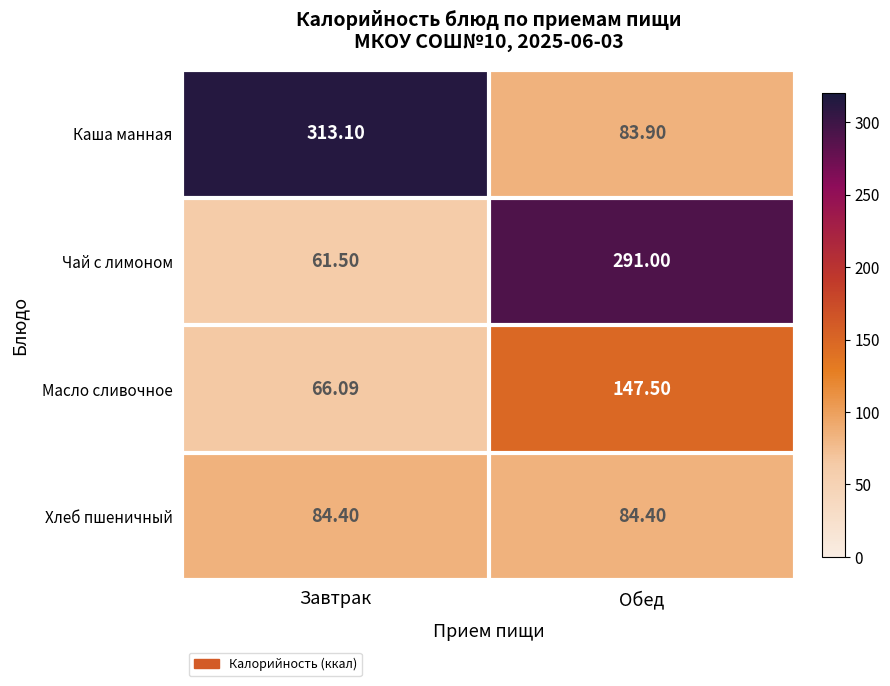

How many distinct data groups are displayed?

4